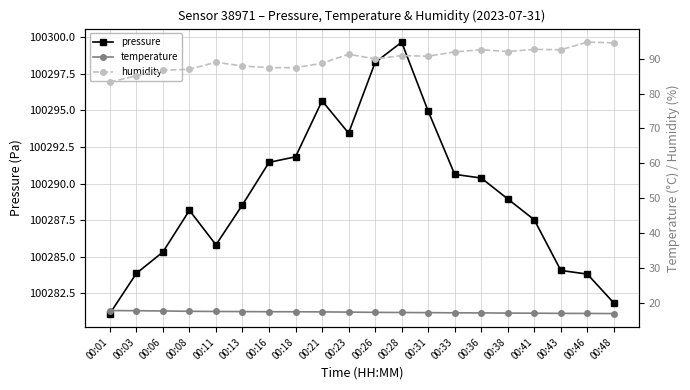

How many lines are shown in the chart?

3